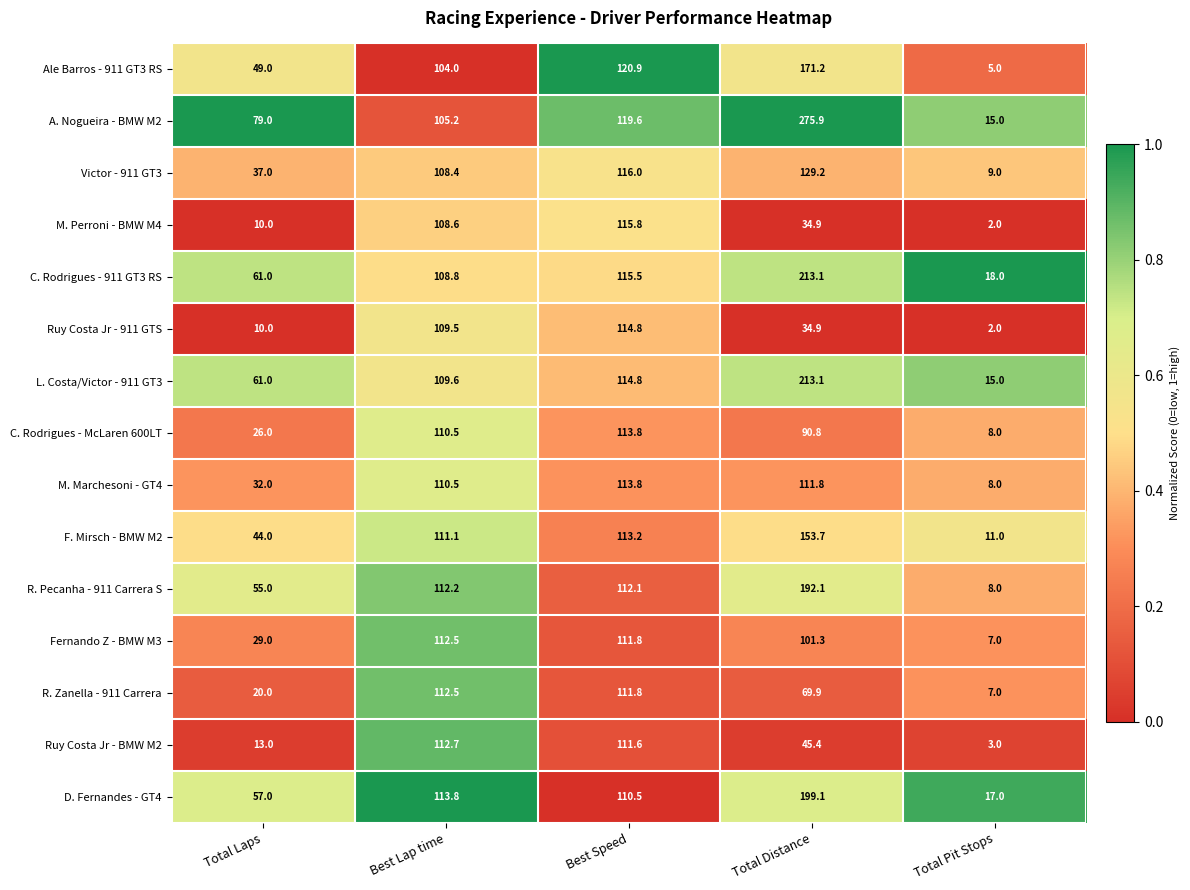

True or false: Ruy Costa Jr - BMW M2 has a value of 66.6 at Best Speed.

False